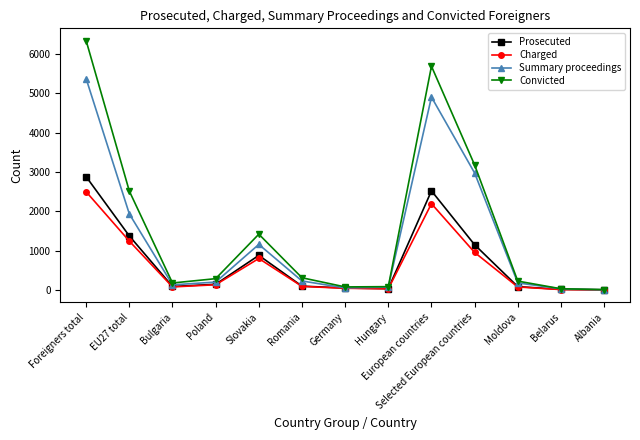

What is the difference between the highest and lowest values at EU27 total?

1271